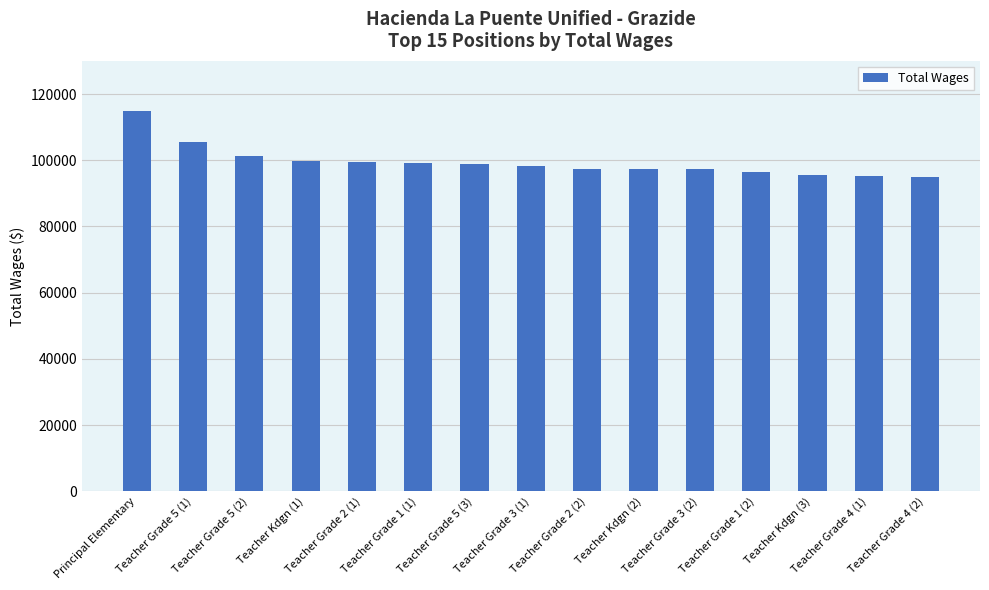

The value at Teacher Grade 4 (2) is 94920. True or false?

True